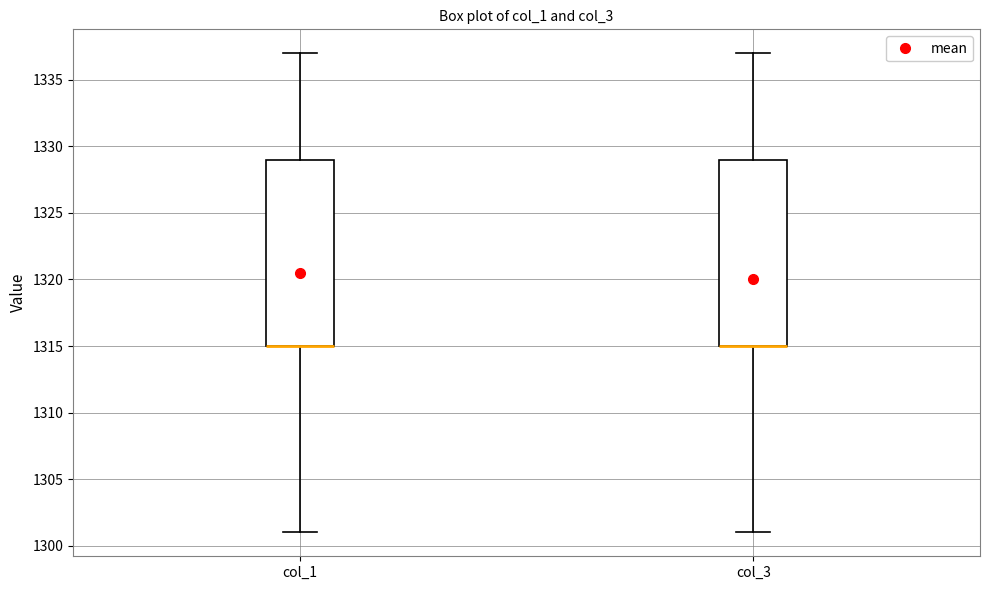

Reading left to right, read every box against the y-axis: the position of its median line, the range the box covers, and the ends of its whiskers. The values are not printed on the chart, so give them approximately, as read against the axis.

col_1: median 1315 (drawn on the box's lower edge), box 1315 to 1329, whiskers 1301 to 1337
col_3: median 1315 (drawn on the box's lower edge), box 1315 to 1329, whiskers 1301 to 1337